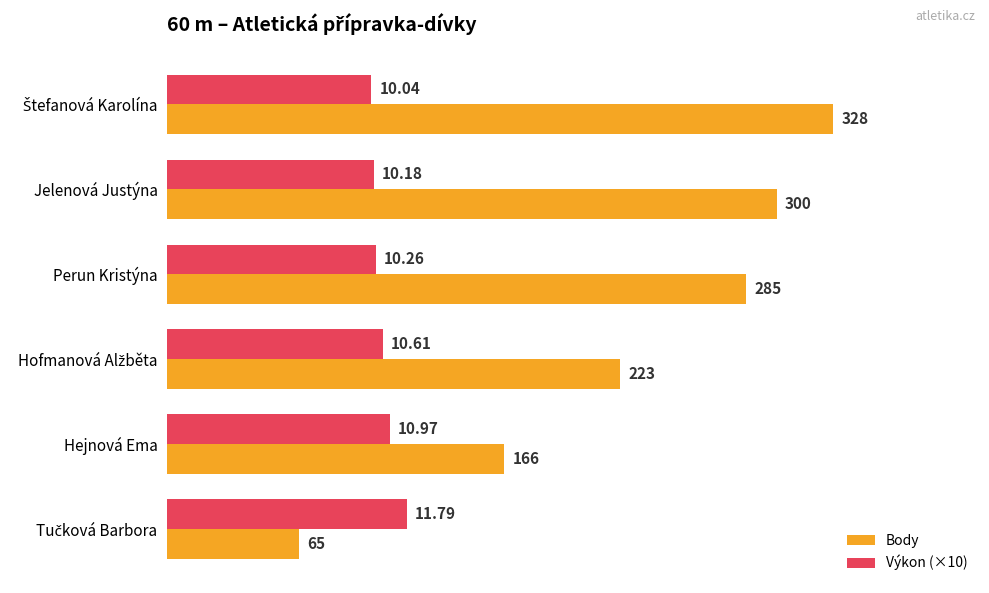

At how many categories does at least one series exceed 170?

4